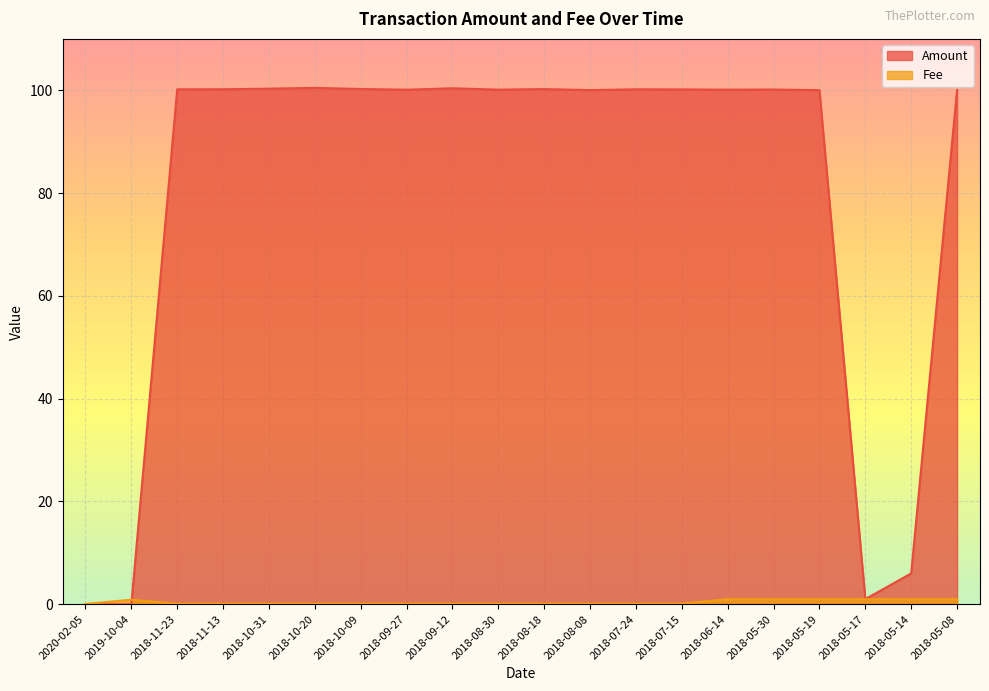

At which category is the sum across all series the highest?

2018-05-30